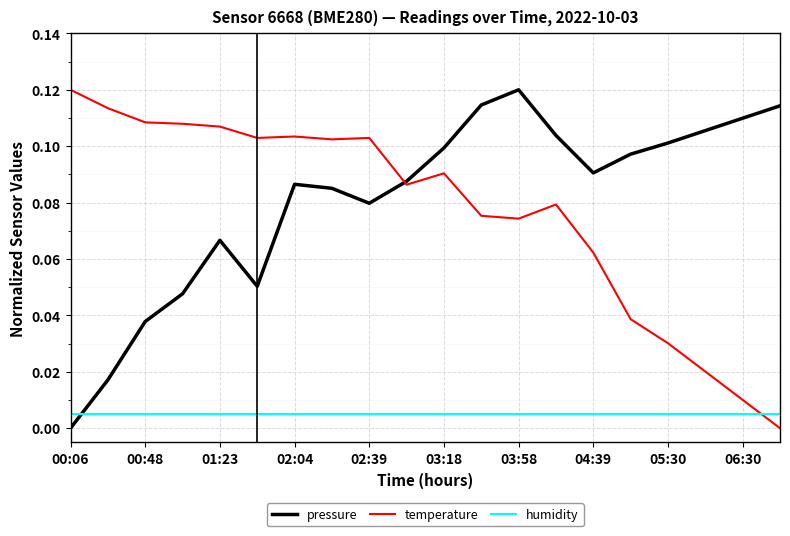

After their last crossing, which series has the higher values: humidity or pressure?

pressure